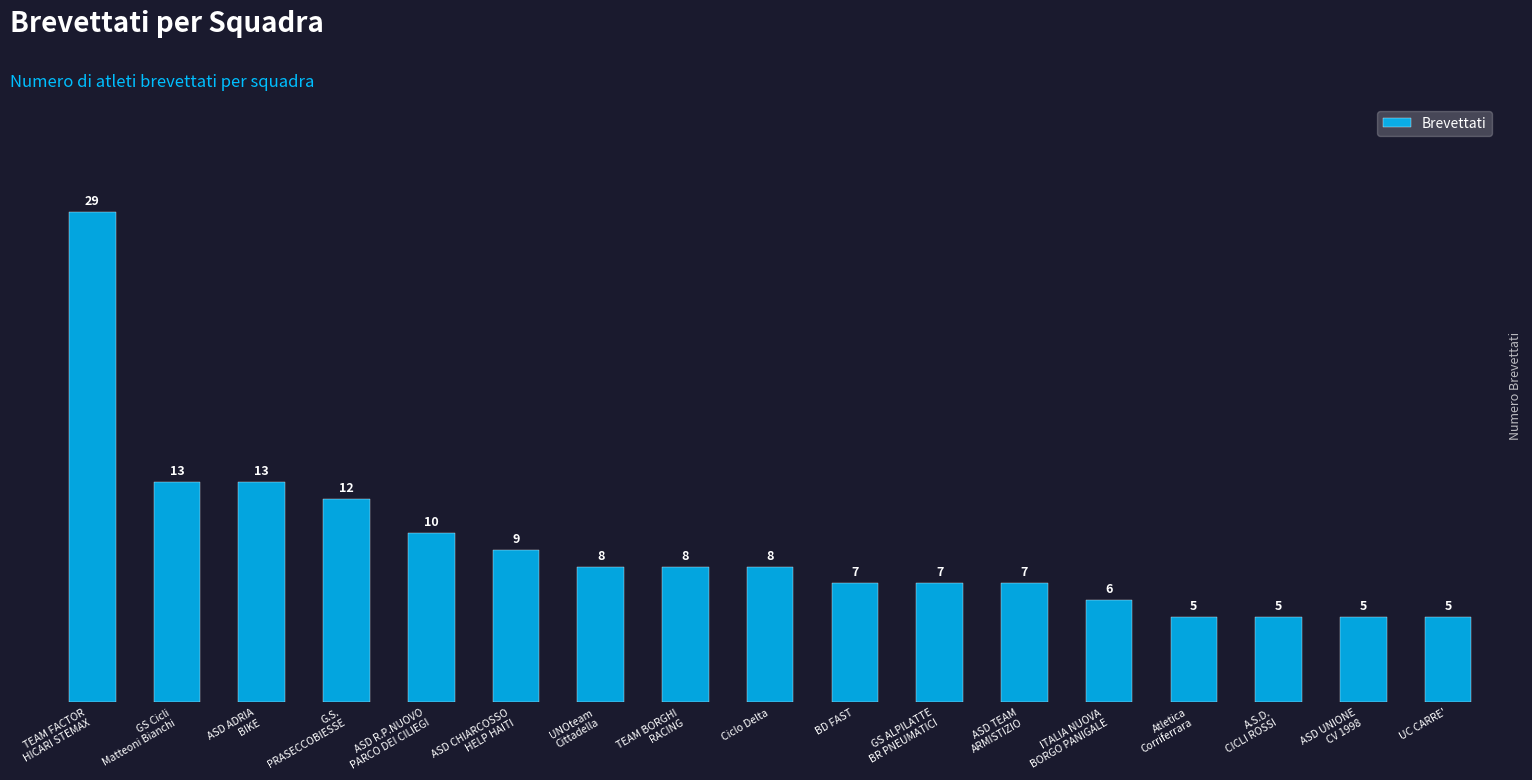

What is the value of the 13th bar from the left?

6